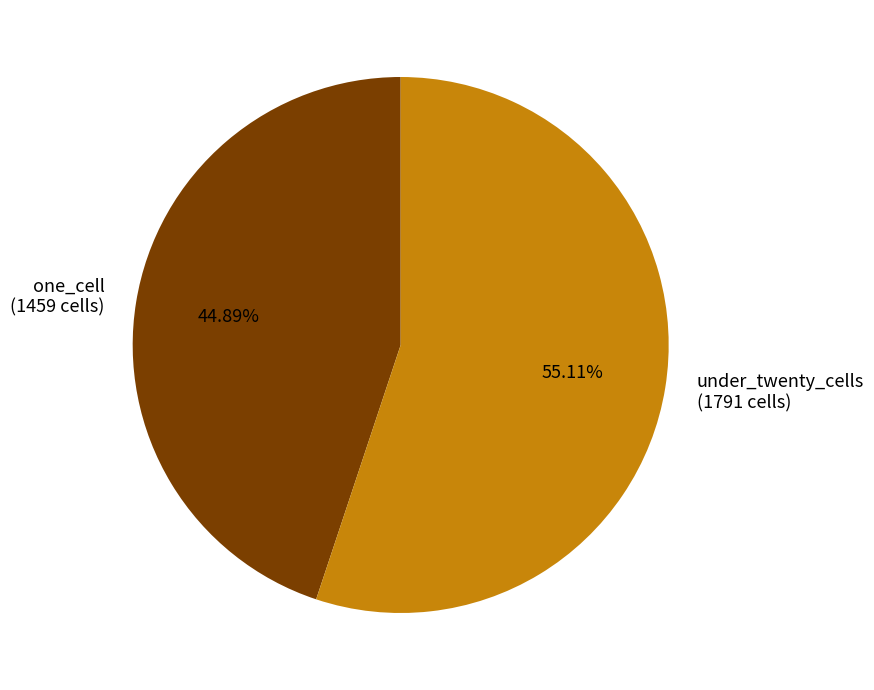

Which slice is the smallest?

one_cell (1459 cells)